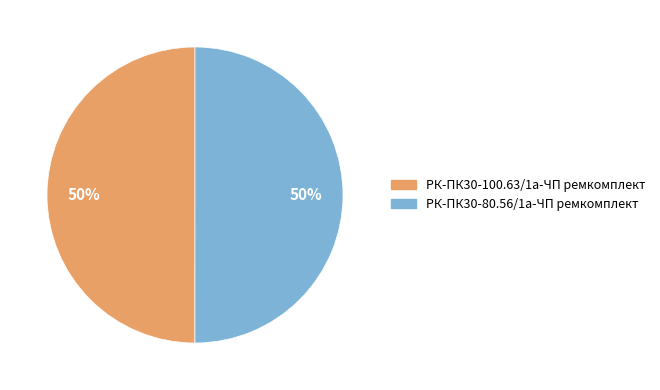

What percentage is the РК-ПК30-80.56/1а-ЧП ремкомплект slice, to the nearest percent?

50%